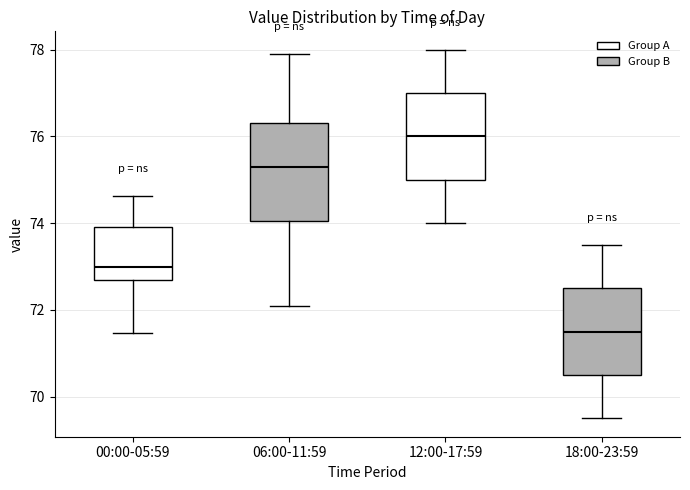

Which box's median line is the lowest?

18:00-23:59